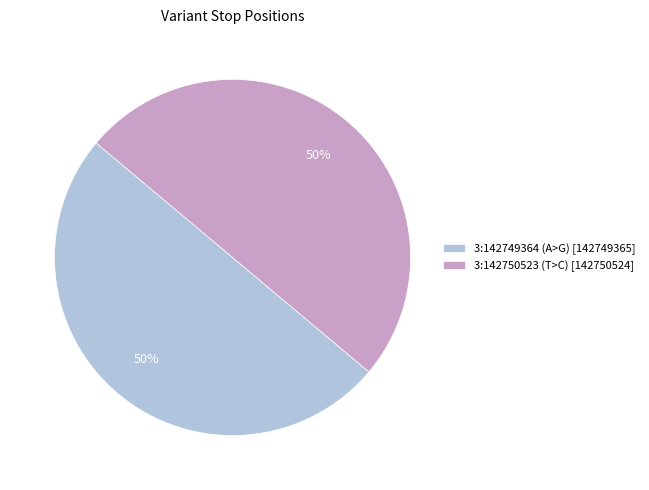

To the nearest percent, what portion does 3:142750523 (T>C) [142750524] represent?

50%